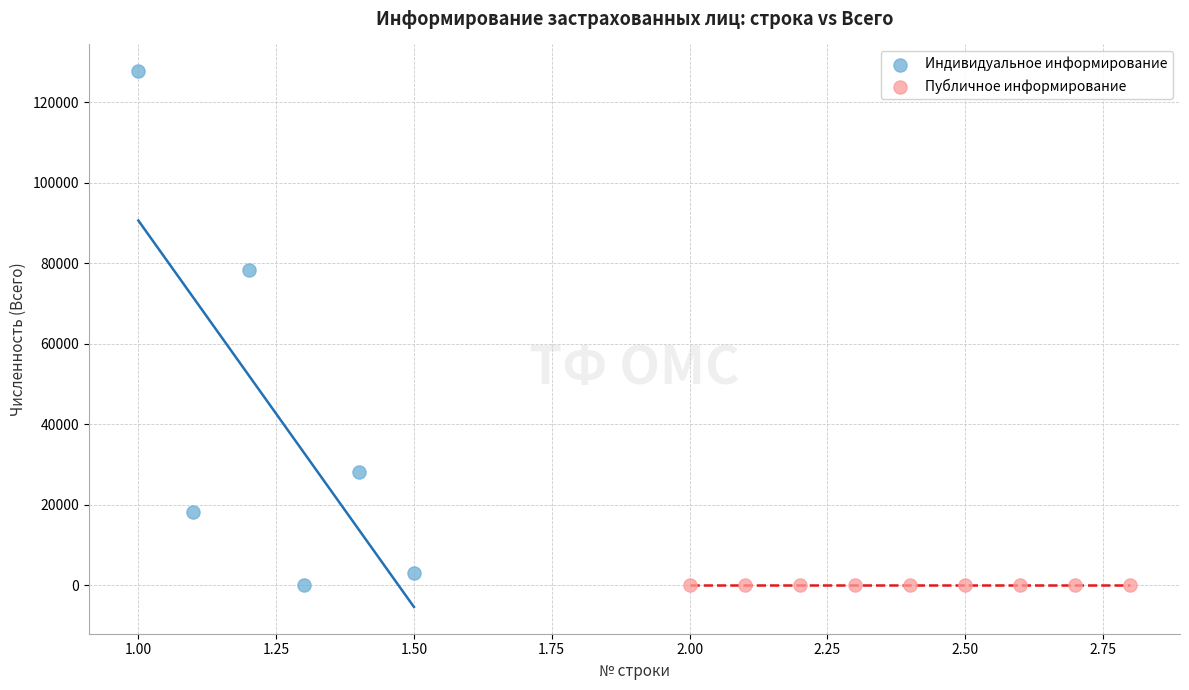

Which series contains the highest Y value?

Индивидуальное информирование